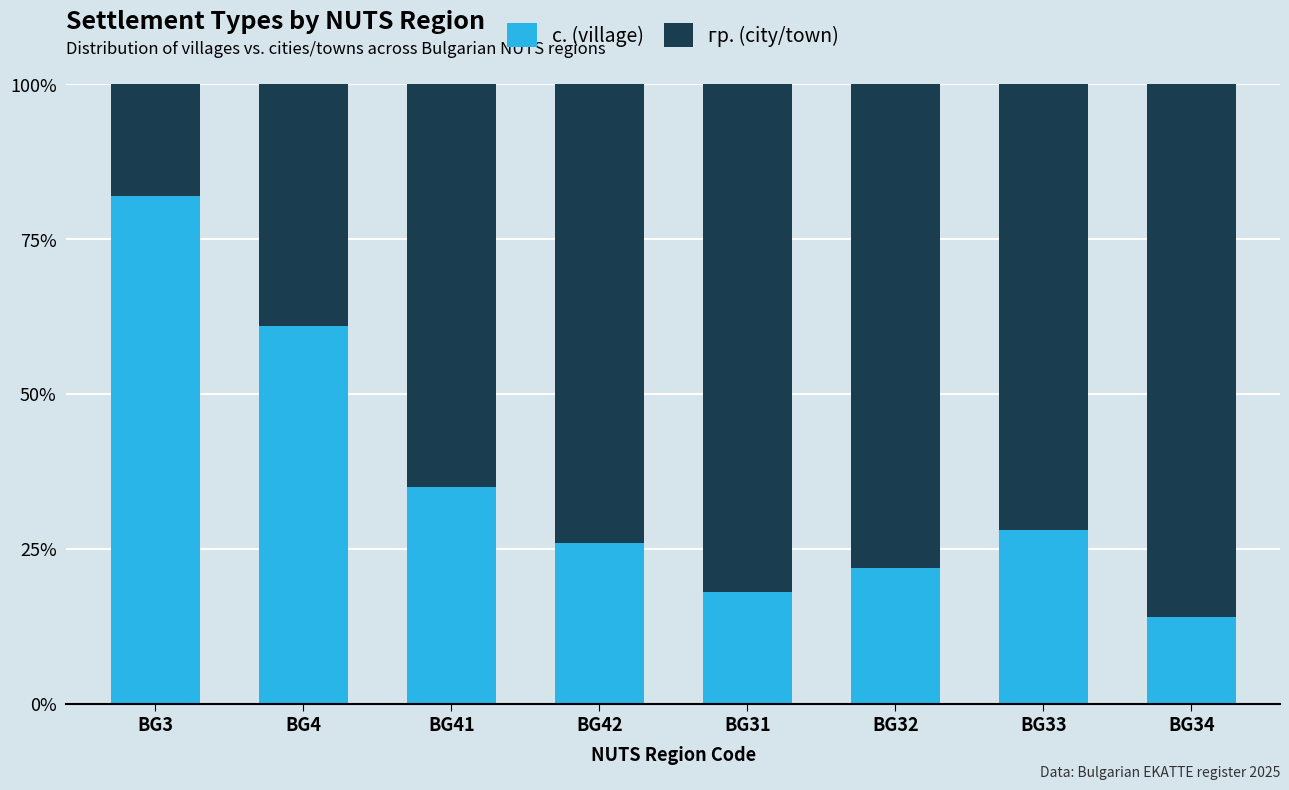

What is the average value of the с. (village) series?

36